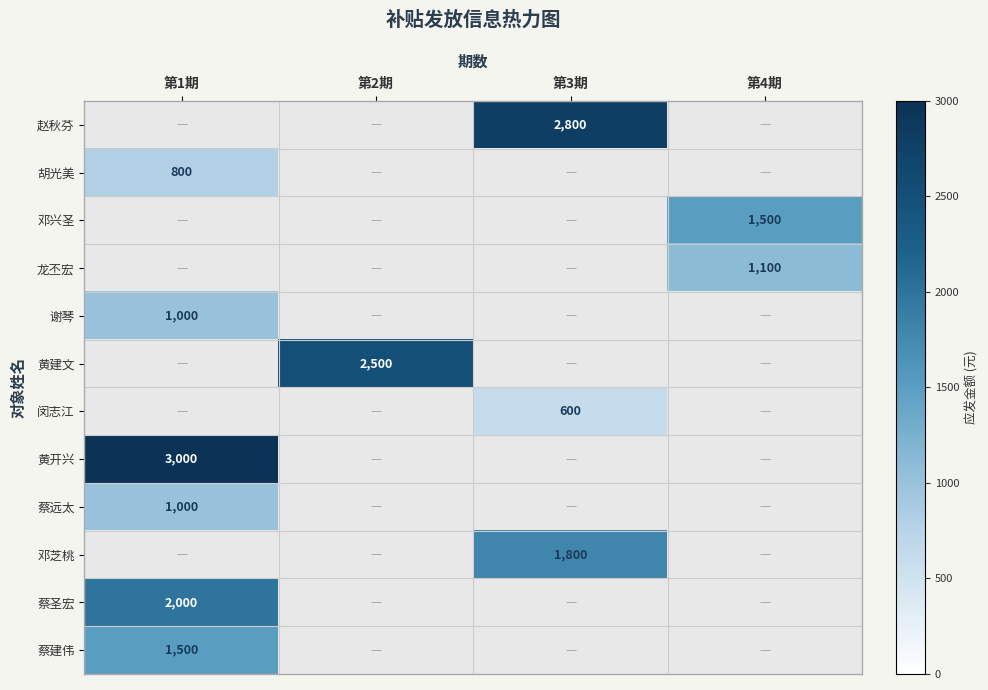

The 赵秋芬 series shows 1375 at 第3期. True or false?

False